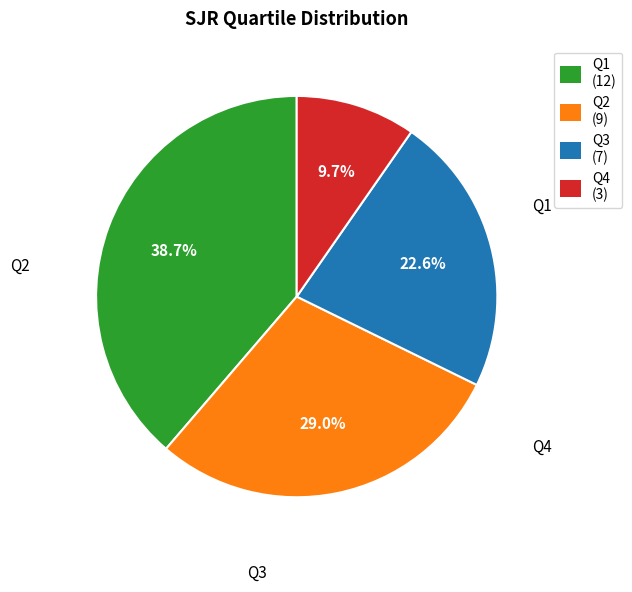

Approximately how many times larger is the value at Q4 compared to Q2?

0.3